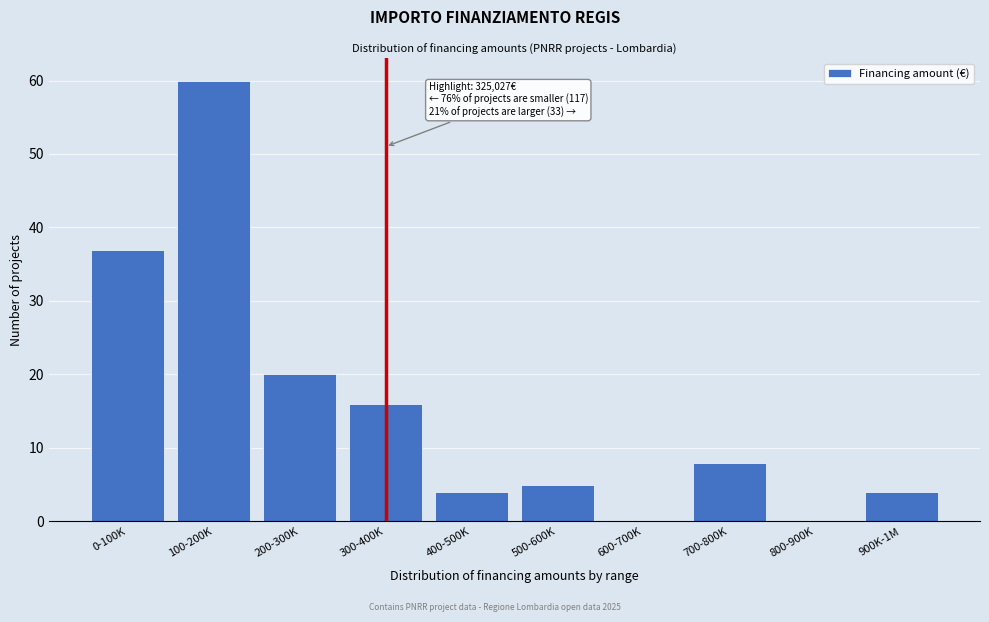

Reading right to left, extract all data points from this chart.

900K-1M=4	800-900K=0	700-800K=8	600-700K=0	500-600K=5	400-500K=4	300-400K=16	200-300K=20	100-200K=60	0-100K=37